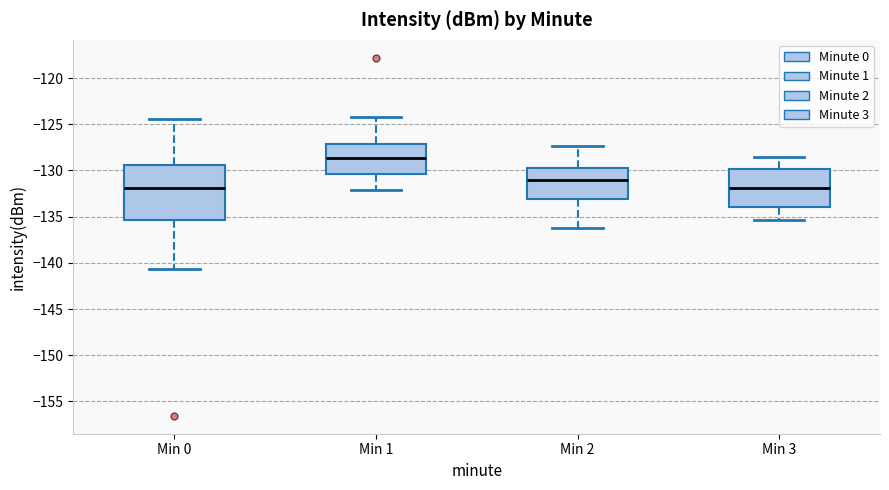

Reading left to right, read every box against the y-axis: the position of its median line, the range the box covers, and the ends of its whiskers. The values are not printed on the chart, so give them approximately, as read against the axis.

Min 0: median -132.0, box -135.5 to -129.5, whiskers -140.5 to -124.5
Min 1: median -128.5, box -130.5 to -127.0, whiskers -132.0 to -124.0
Min 2: median -131.0, box -133.0 to -129.5, whiskers -136.0 to -127.5
Min 3: median -132.0, box -134.0 to -130.0, whiskers -135.5 to -128.5